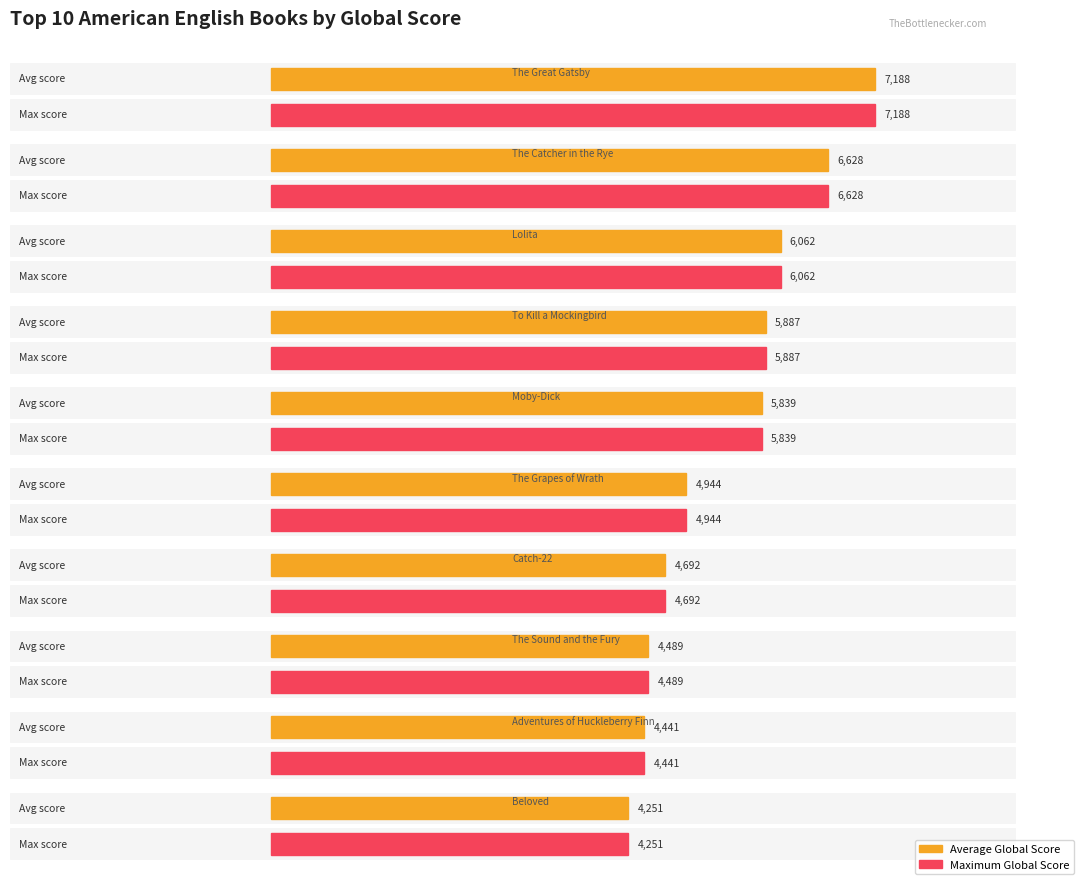

Reading left to right, extract all data points from this chart.

Average Global Score: 7188	6628	6062	5887	5839	4944	4692	4489	4441	4251
Maximum Global Score: 7188	6628	6062	5887	5839	4944	4692	4489	4441	4251